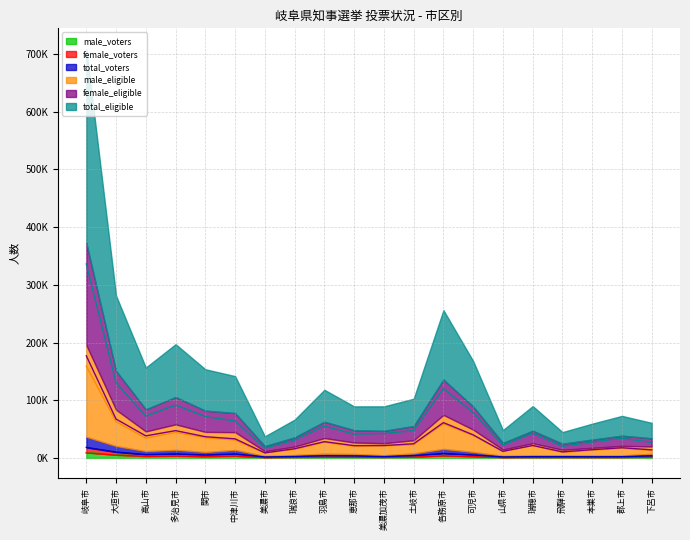

Where is the first local minimum for total_voters?

高山市